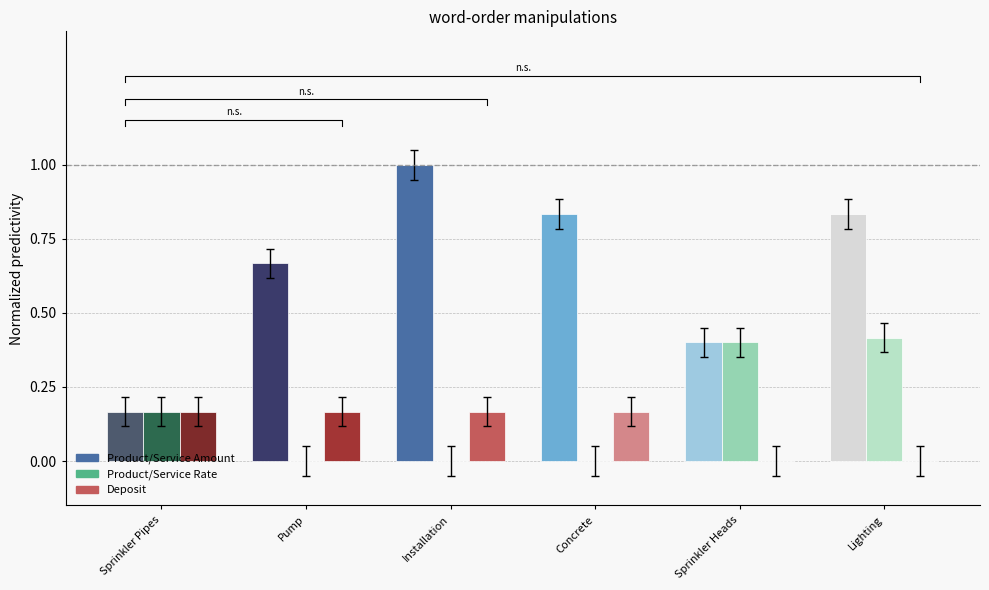

At which category is the sum across all series the highest?

Lighting